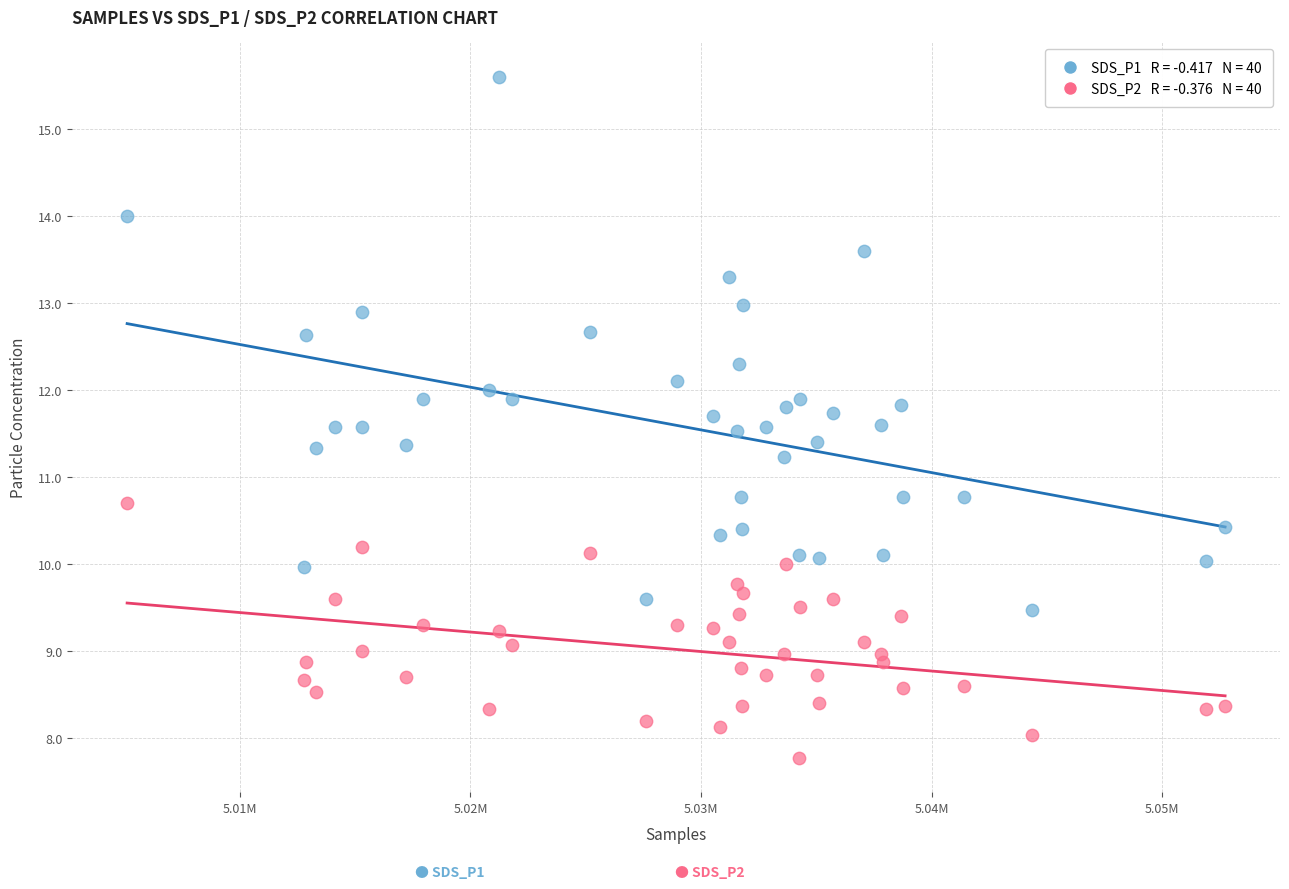

Across all data points, what is the range of Y values (max minus min)?

7.8